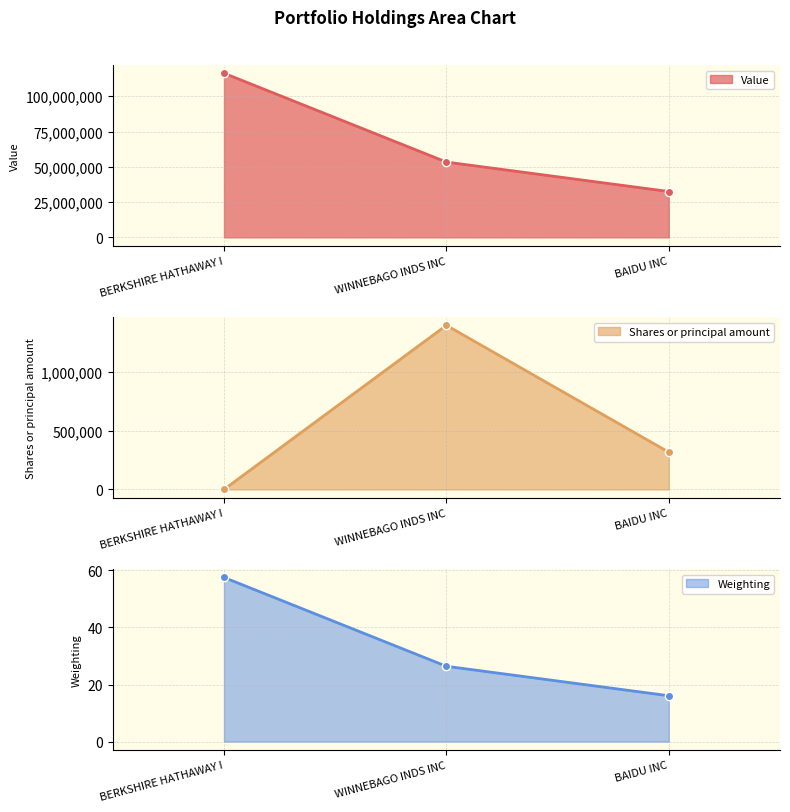

At which category does the chart reach its minimum across all series?

BAIDU INC